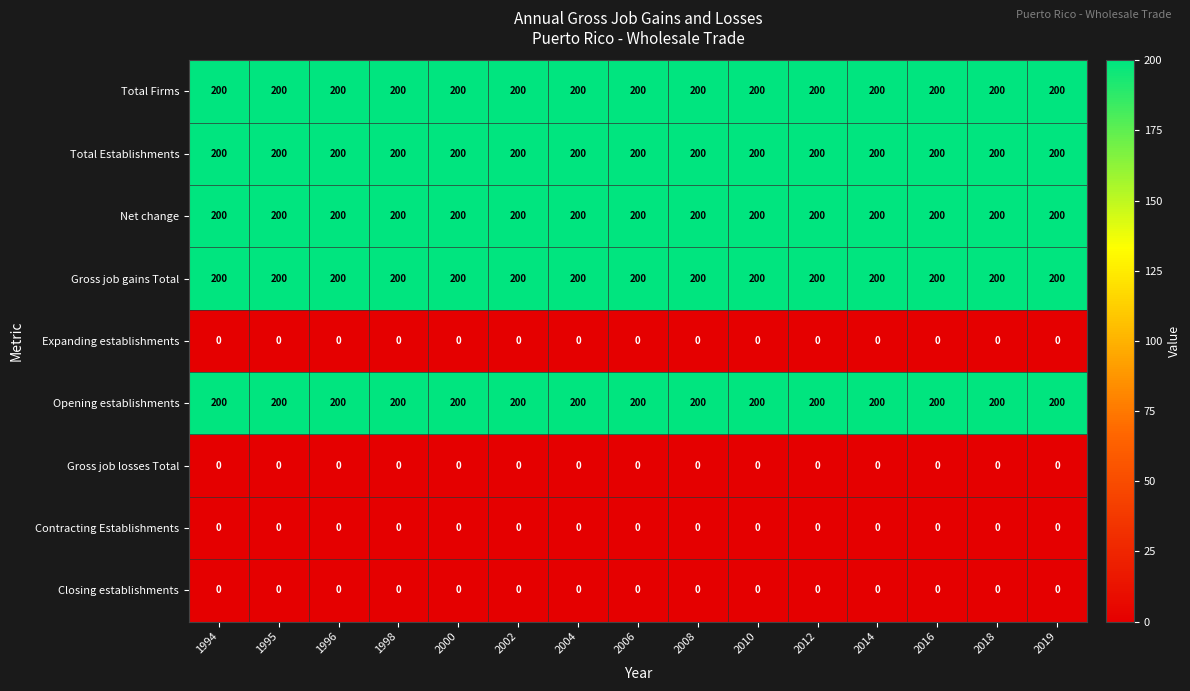

At how many categories does at least one series exceed 39?

15